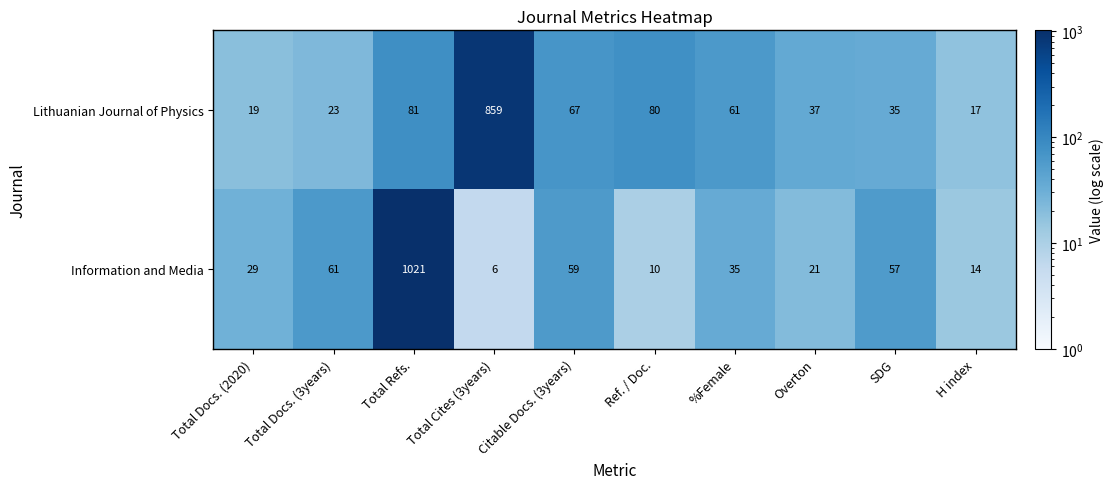

Between Total Docs. (3years) and %Female, which series saw the biggest shift?

Lithuanian Journal of Physics